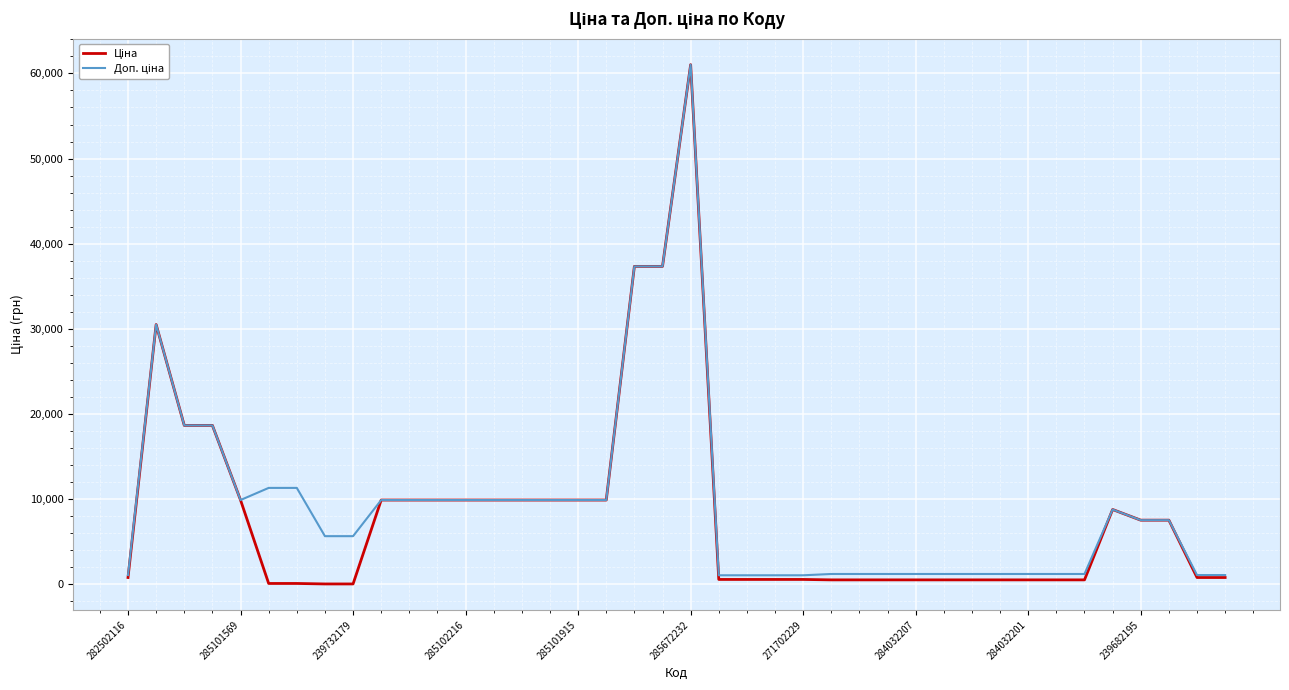

What is the greatest value displayed?

61024.7